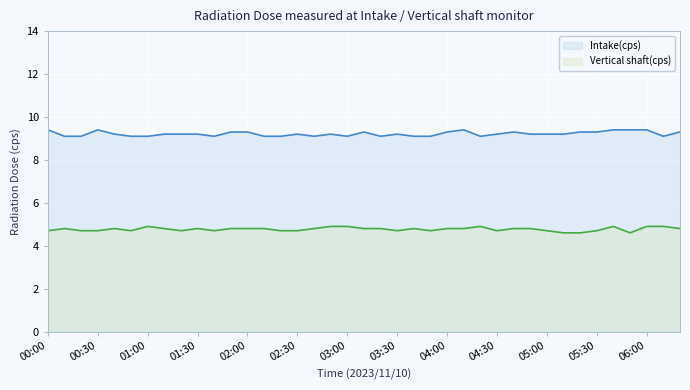

True or false: Intake(cps) and Vertical shaft(cps) intersect in this chart.

False